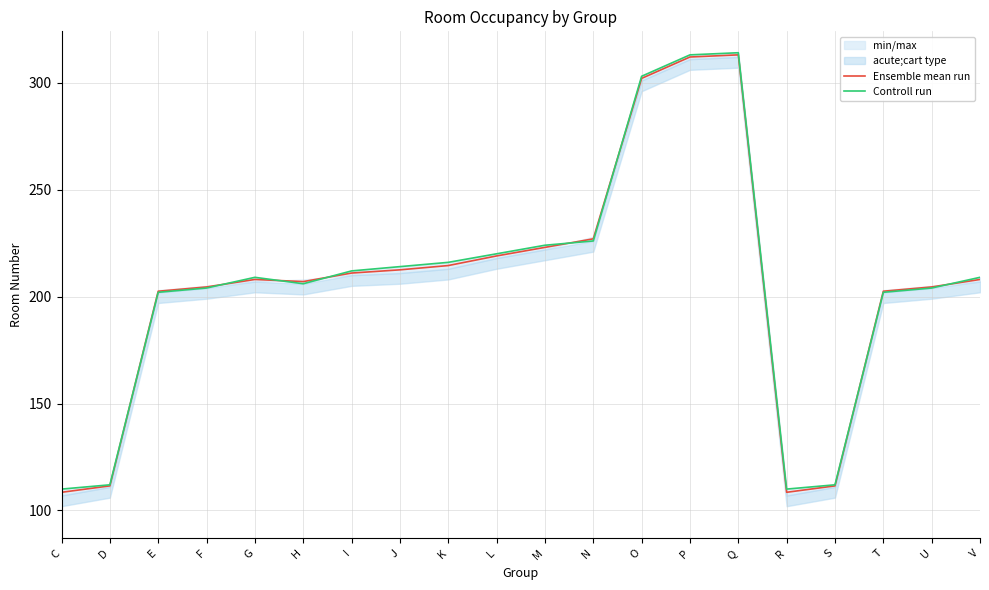

True or false: Ensemble mean run has more than 1 interior local peaks.

True